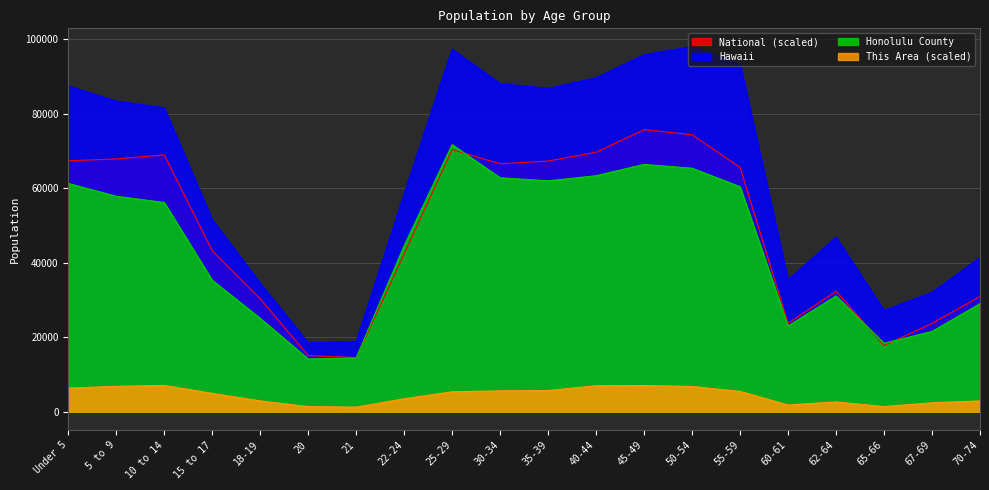

Which has a higher value, 30-34 or 10 to 14?

10 to 14